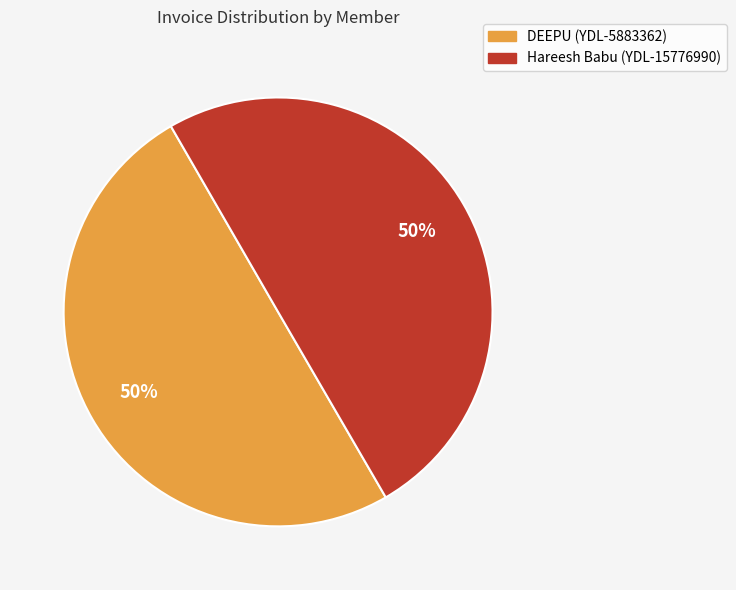

Approximately how many times larger is the value at Hareesh Babu (YDL-15776990) compared to DEEPU (YDL-5883362)?

1.0